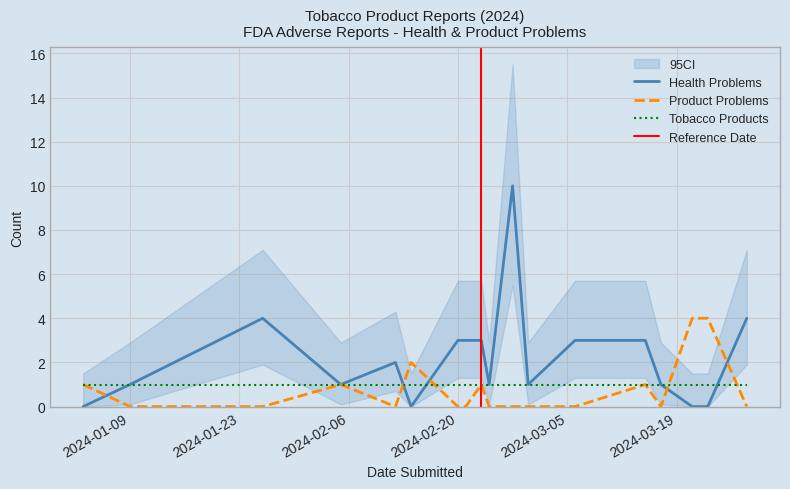

Which series has the largest total across all categories?

Health Problems